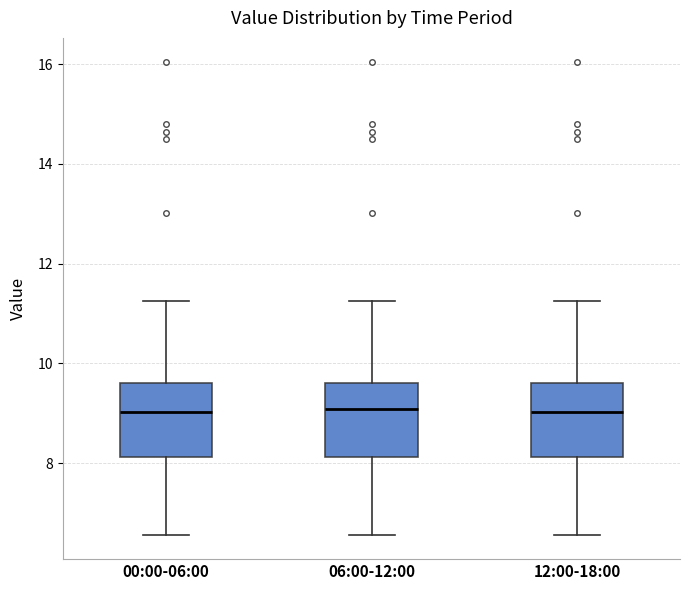

Where is the lower edge of the box for 12:00-18:00 on the y-axis? The values are not printed on the chart, so give them approximately, as read against the axis.

8.2